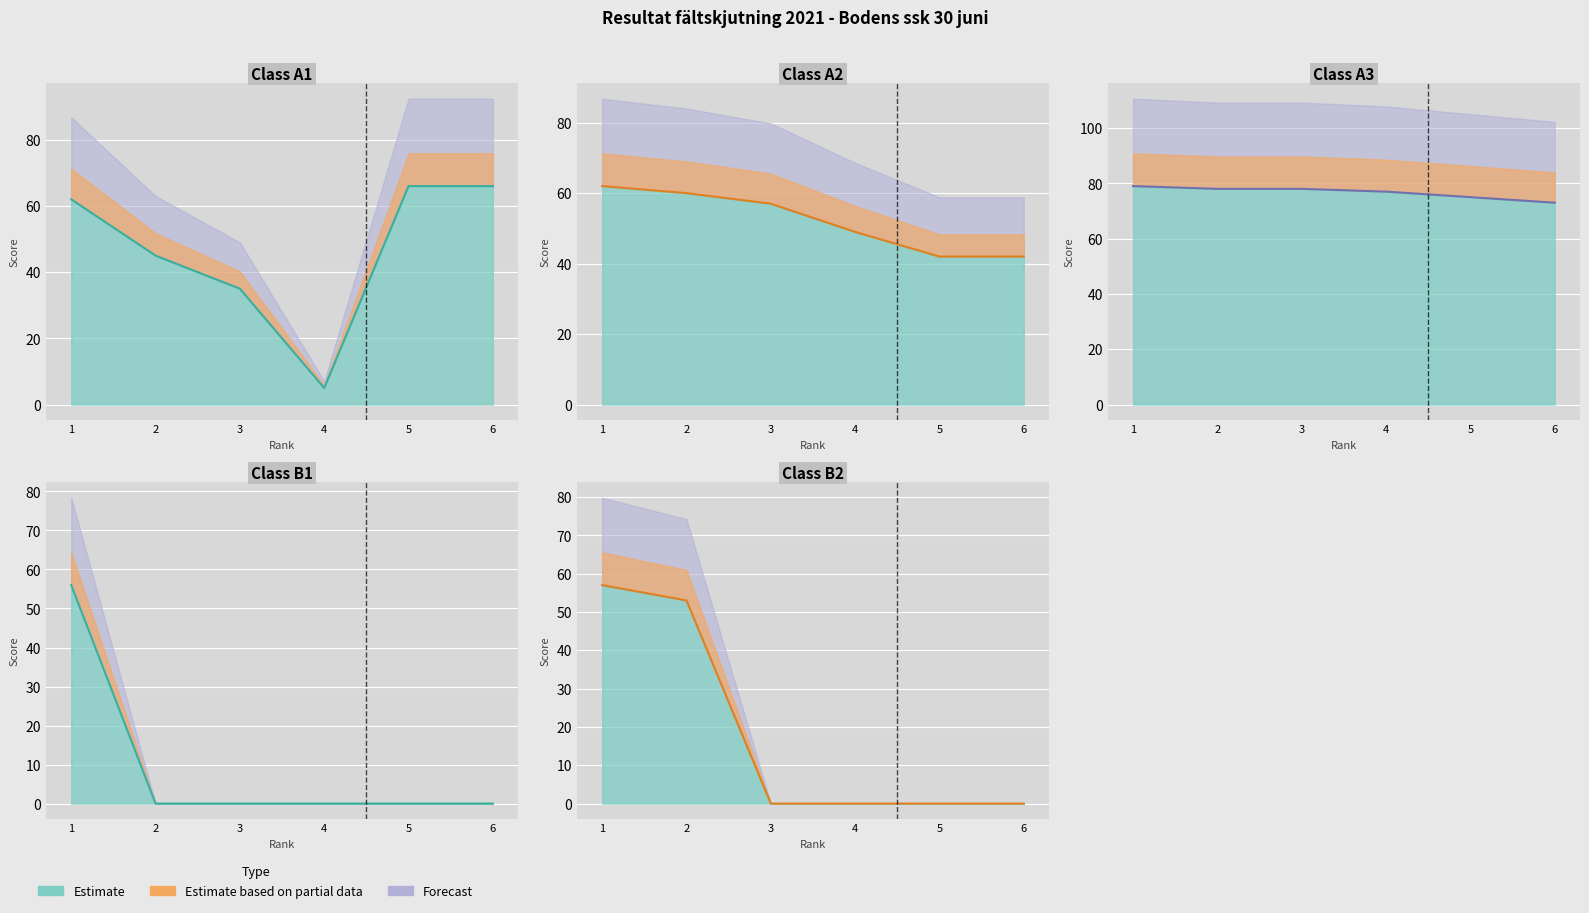

Count the number of categories in the chart.

6